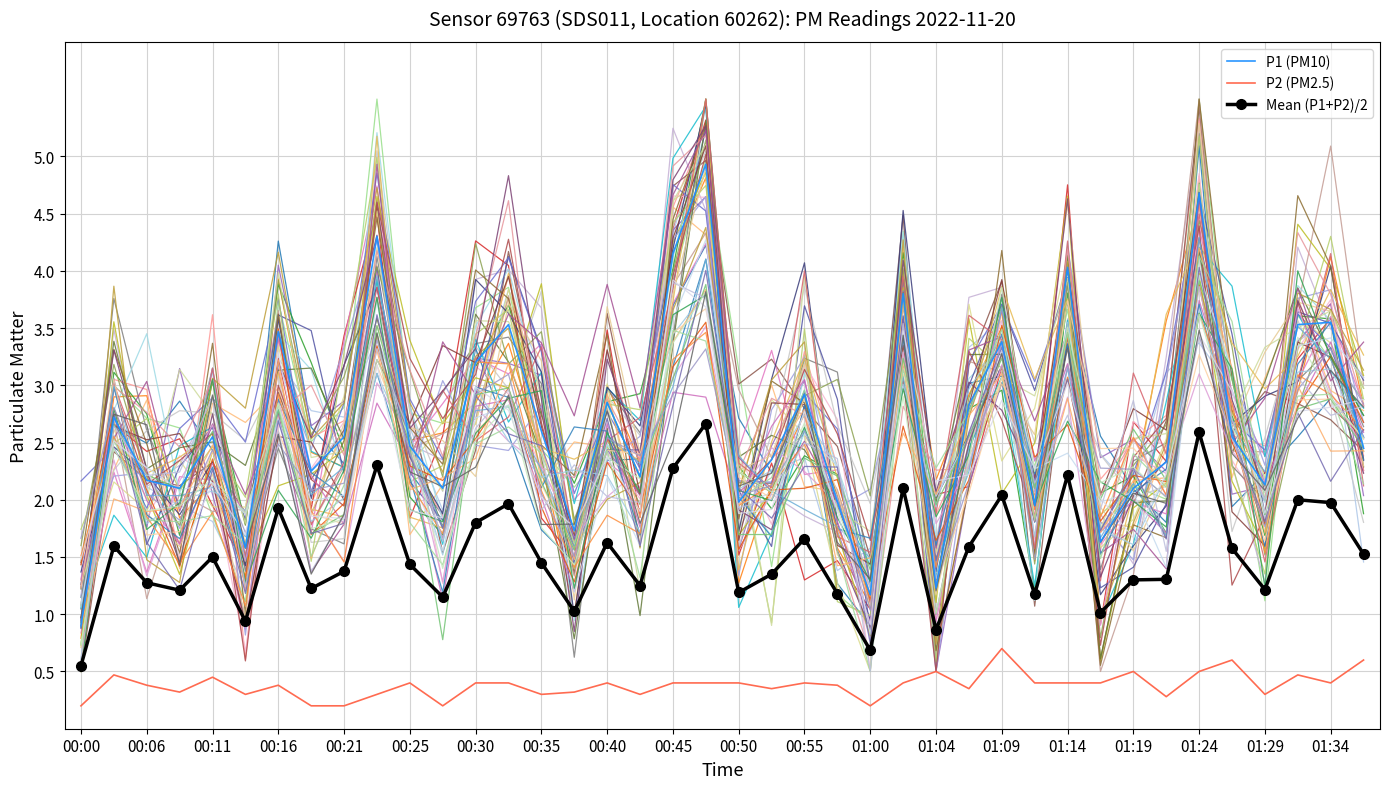

At which label is P2 (PM2.5) closest to 0?

00:00